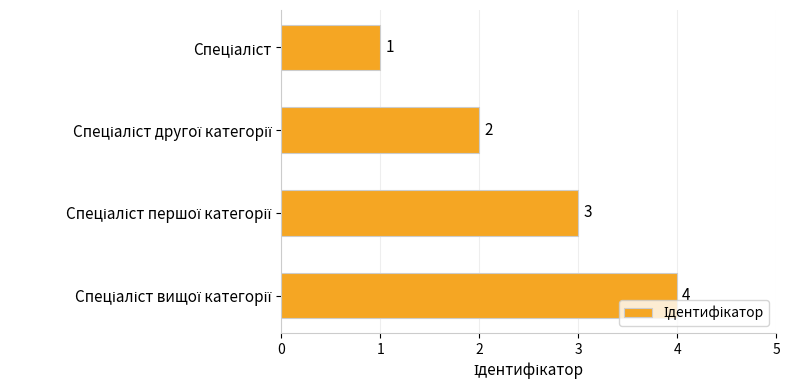

What is the greatest value displayed?

4